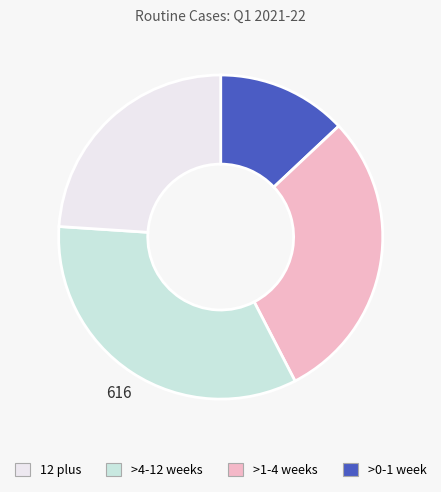

Is there a majority slice in this chart?

No